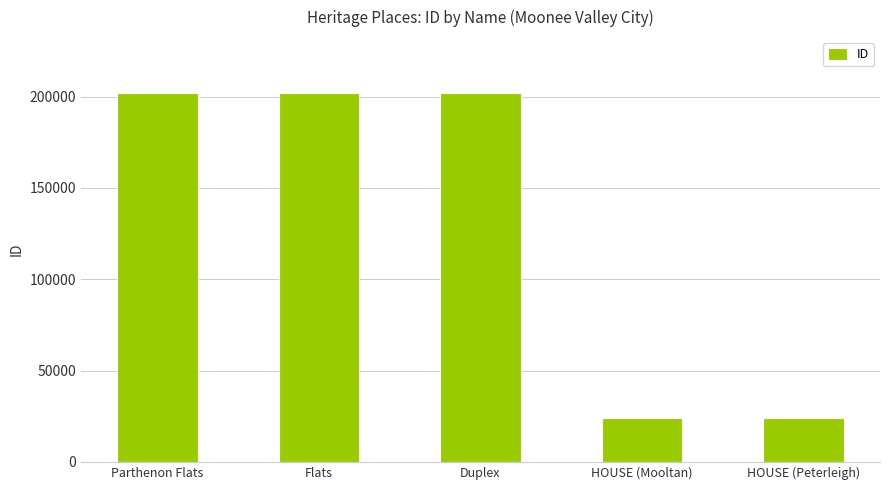

What is the change in value from Parthenon Flats to HOUSE (Mooltan)?

-178375